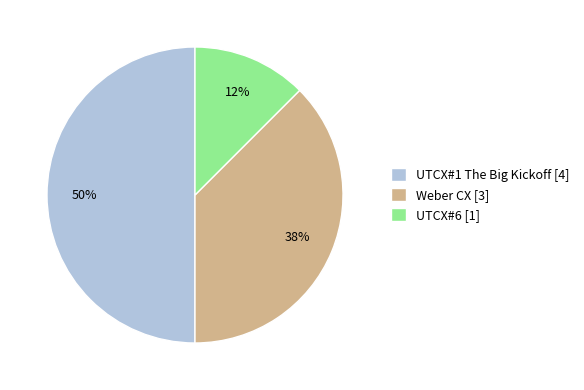

Approximately how many times larger is the value at Weber CX compared to UTCX#1 The Big Kickoff?

0.8